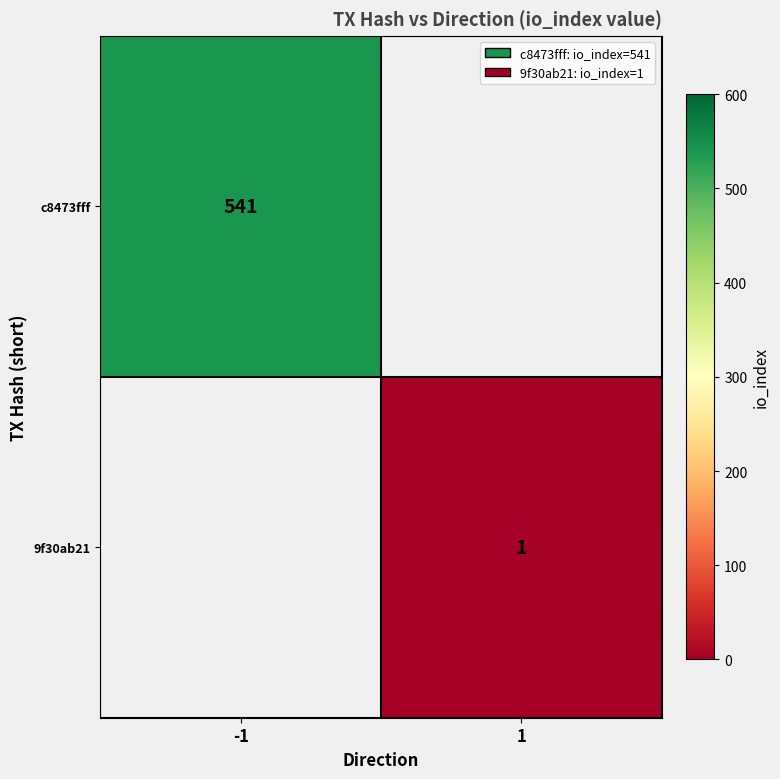

Is it true that c8473fff equals 541 at -1?

True